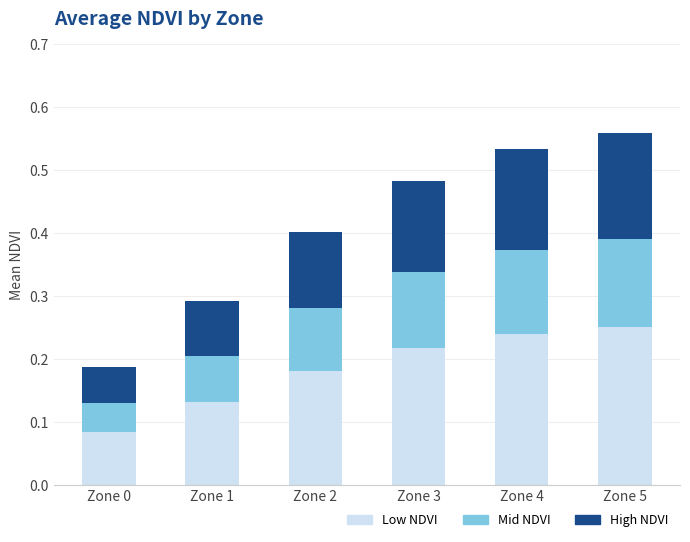

True or false: Low NDVI has a value of 0.4 at Zone 5.

False